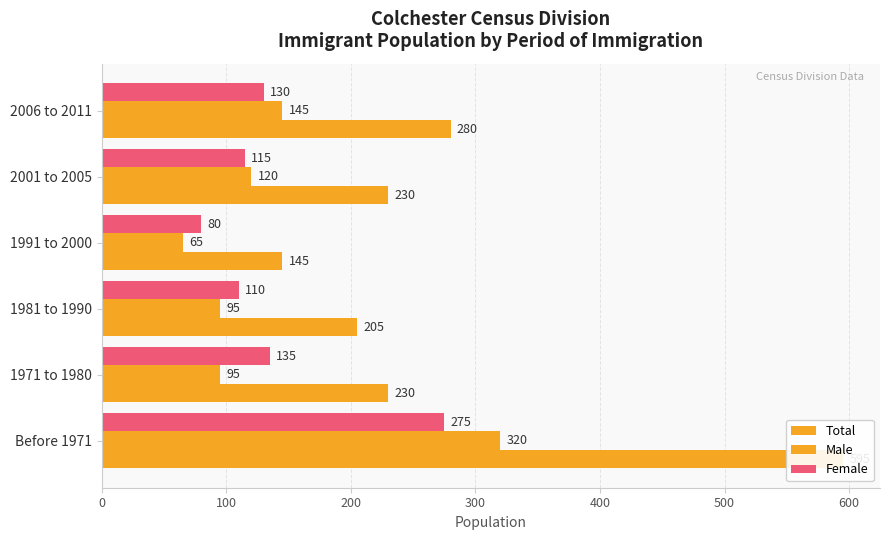

True or false: Female has a value of 135 at 100.

True